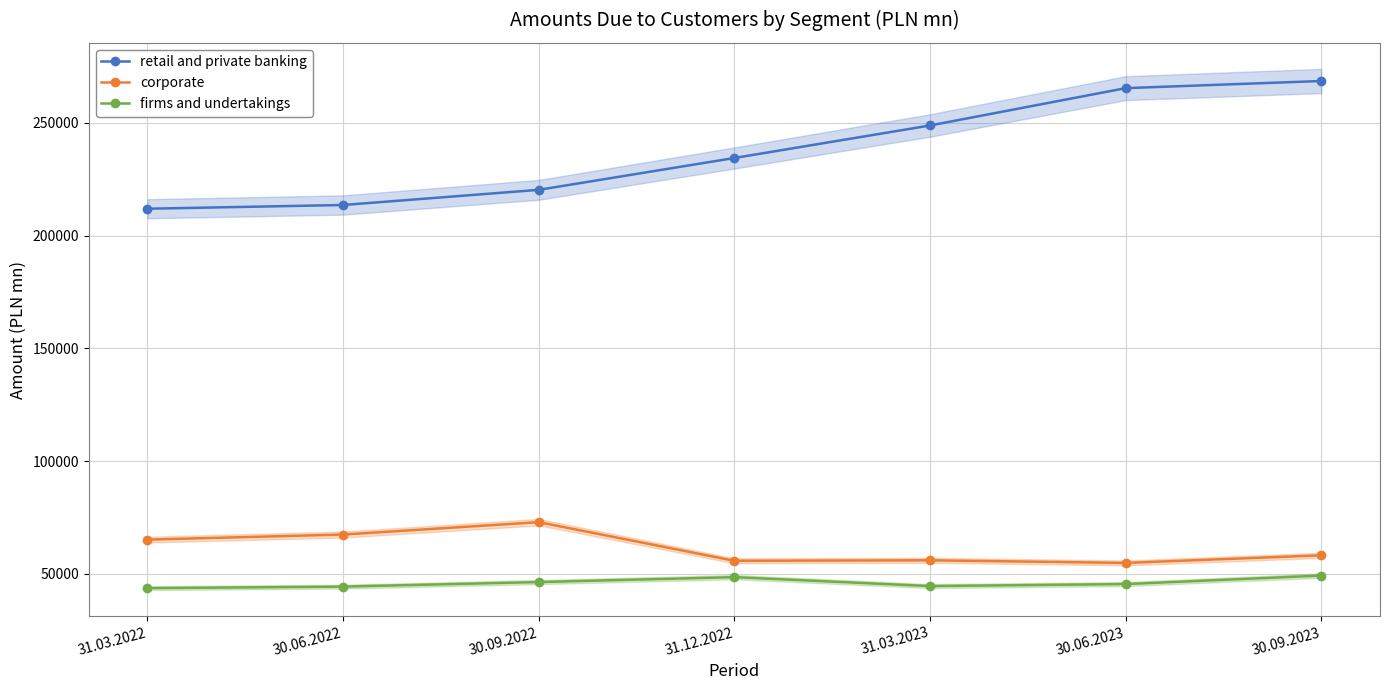

Rank the categories by retail and private banking value from lowest to highest.

31.03.2022, 30.06.2022, 30.09.2022, 31.12.2022, 31.03.2023, 30.06.2023, 30.09.2023